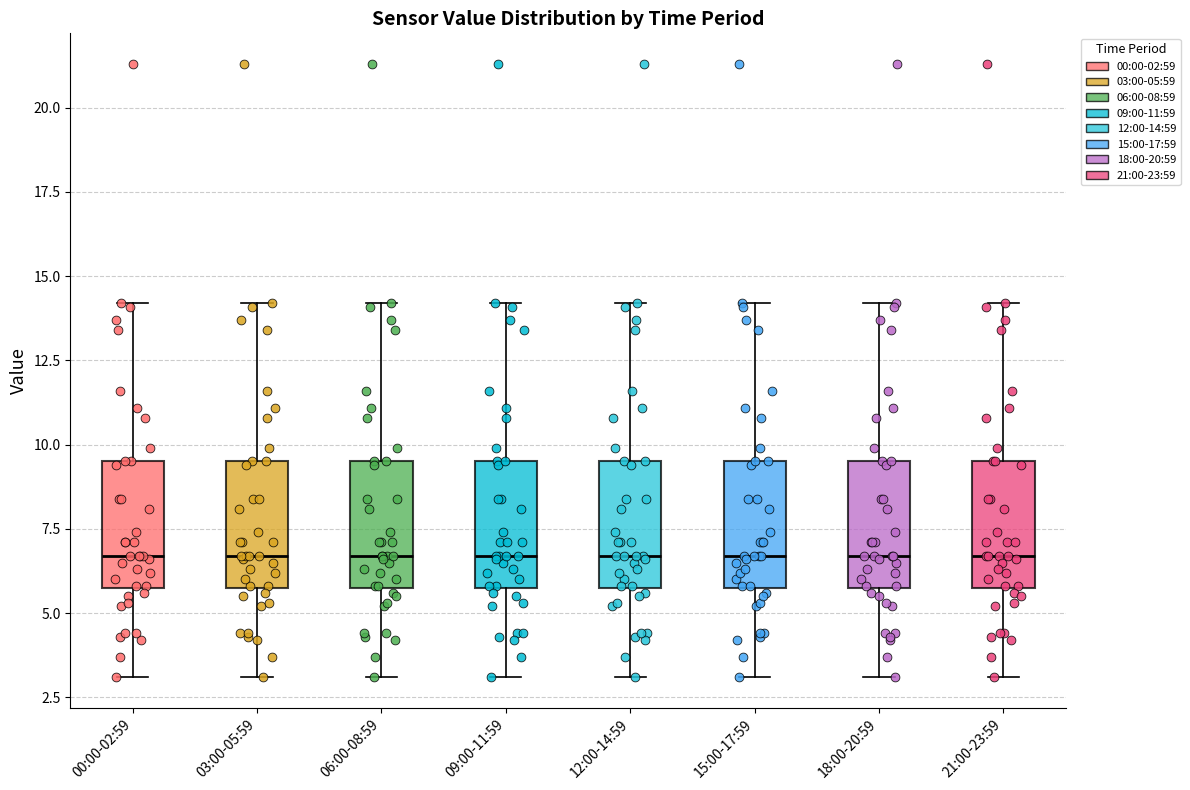

Reading left to right, transcribe this box plot: for each box, give where its median line is, the range the box spans, and where its two whiskers end, as read against the y-axis. The values are not printed on the chart, so give them approximately, as read against the axis.

00:00-02:59: median 6.5, box 6.0 to 9.5, whiskers 3.0 to 14.0
03:00-05:59: median 6.5, box 6.0 to 9.5, whiskers 3.0 to 14.0
06:00-08:59: median 6.5, box 6.0 to 9.5, whiskers 3.0 to 14.0
09:00-11:59: median 6.5, box 6.0 to 9.5, whiskers 3.0 to 14.0
12:00-14:59: median 6.5, box 6.0 to 9.5, whiskers 3.0 to 14.0
15:00-17:59: median 6.5, box 6.0 to 9.5, whiskers 3.0 to 14.0
18:00-20:59: median 6.5, box 6.0 to 9.5, whiskers 3.0 to 14.0
21:00-23:59: median 6.5, box 6.0 to 9.5, whiskers 3.0 to 14.0